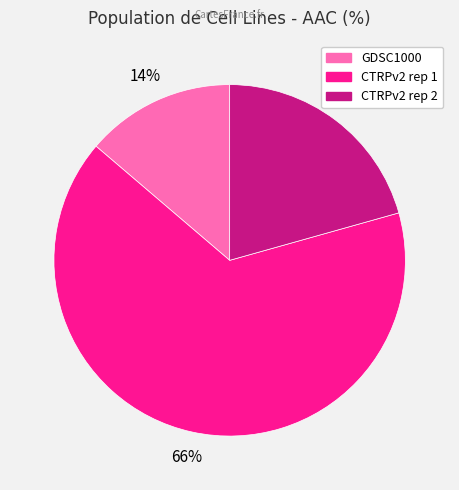

To the nearest percent, what percentage of the pie is GDSC1000?

14%